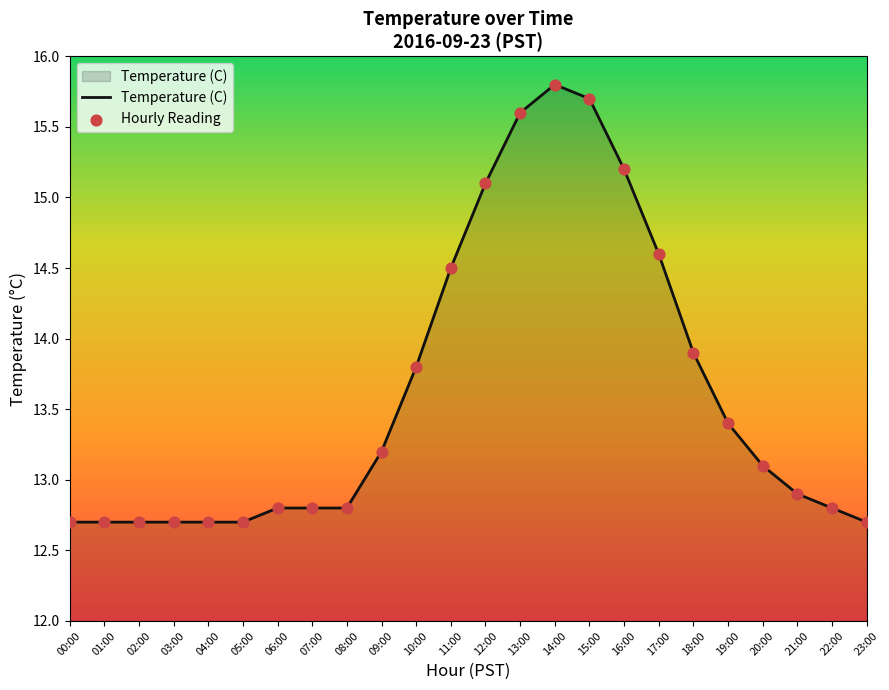

Which label corresponds to the largest value in the chart?

14:00